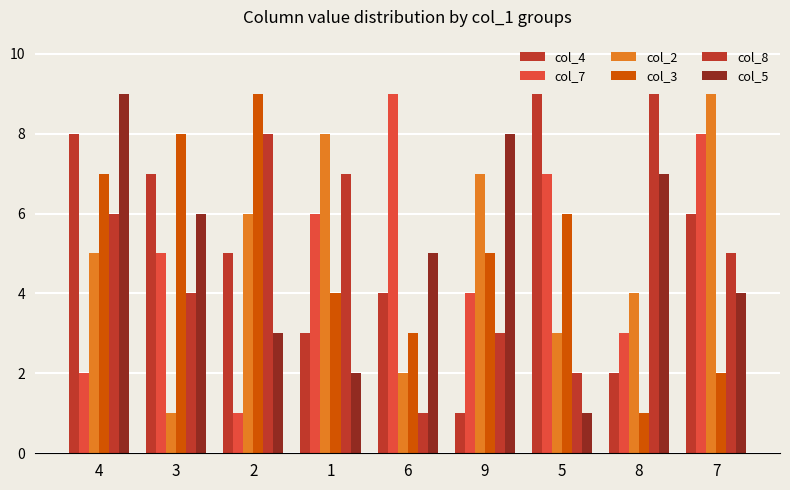

What position from the right is 2?

7